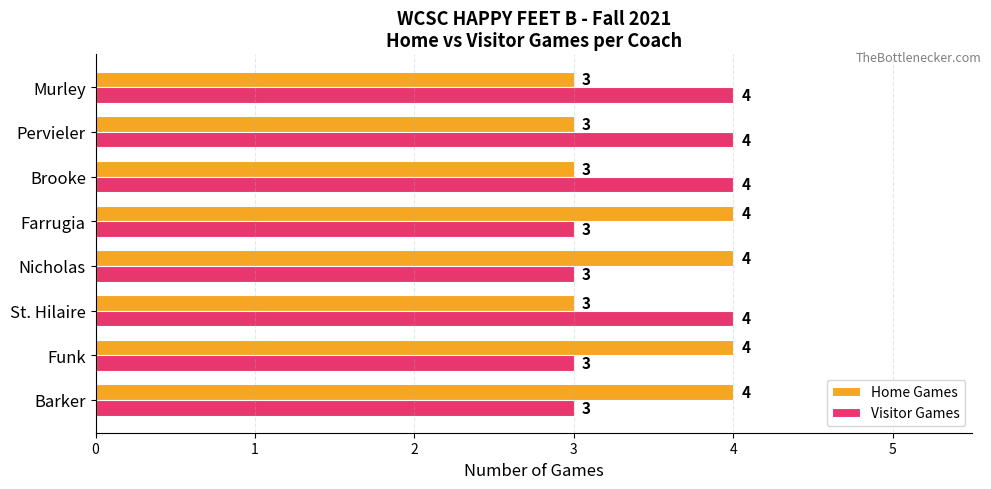

At Murley, list the series in order from largest to smallest.

Visitor Games, Home Games